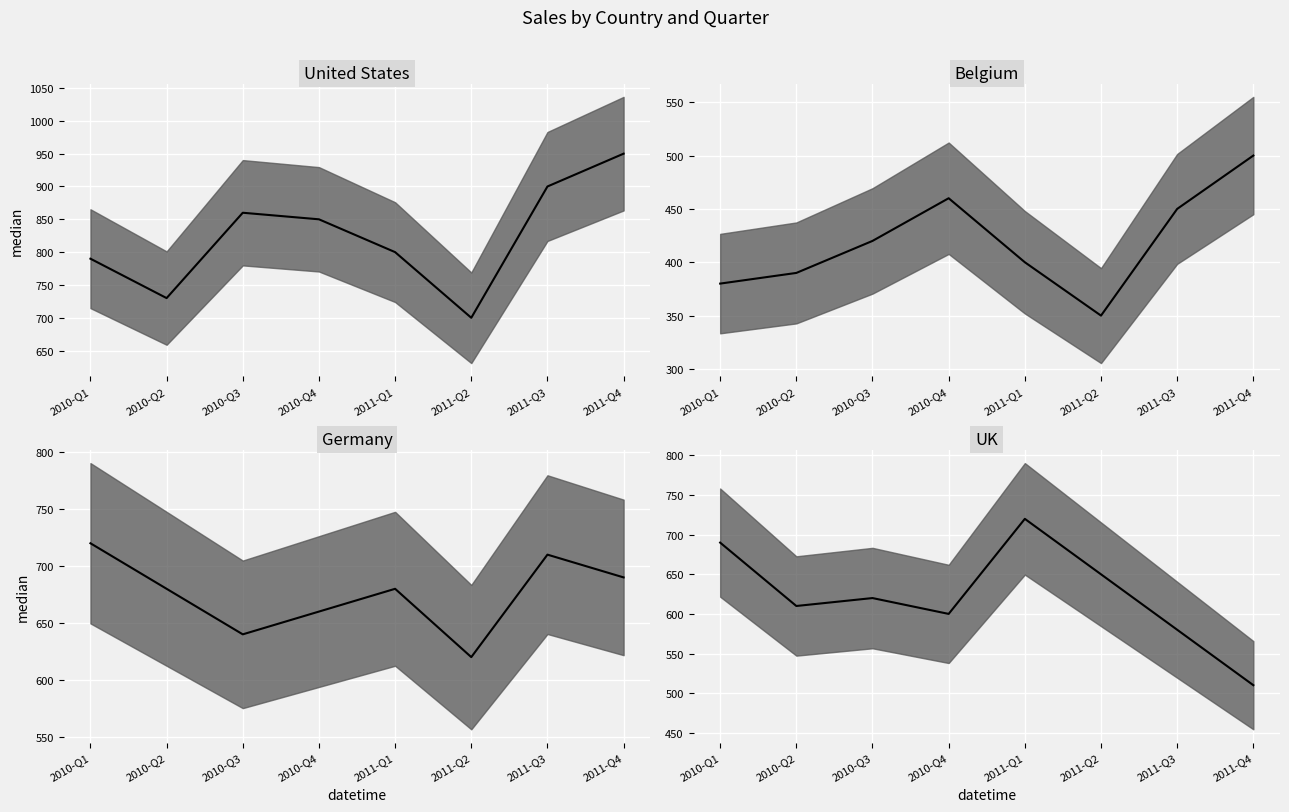

At how many categories does at least one series exceed 878?

2